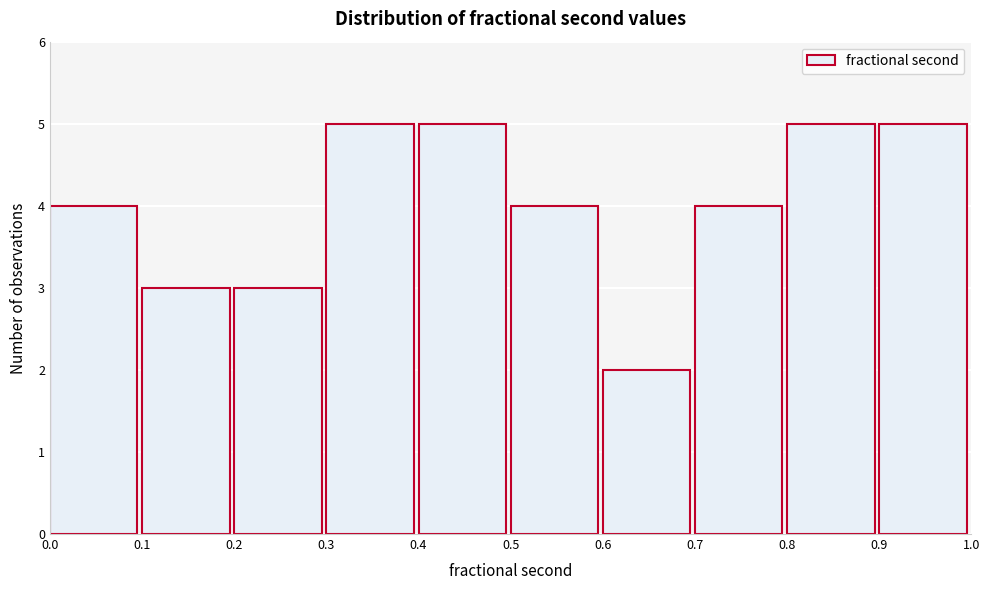

What is the height of the bar covering 0.1 to 0.2 on the x-axis? The values are not printed on the chart, so give them approximately, as read against the axis.

3